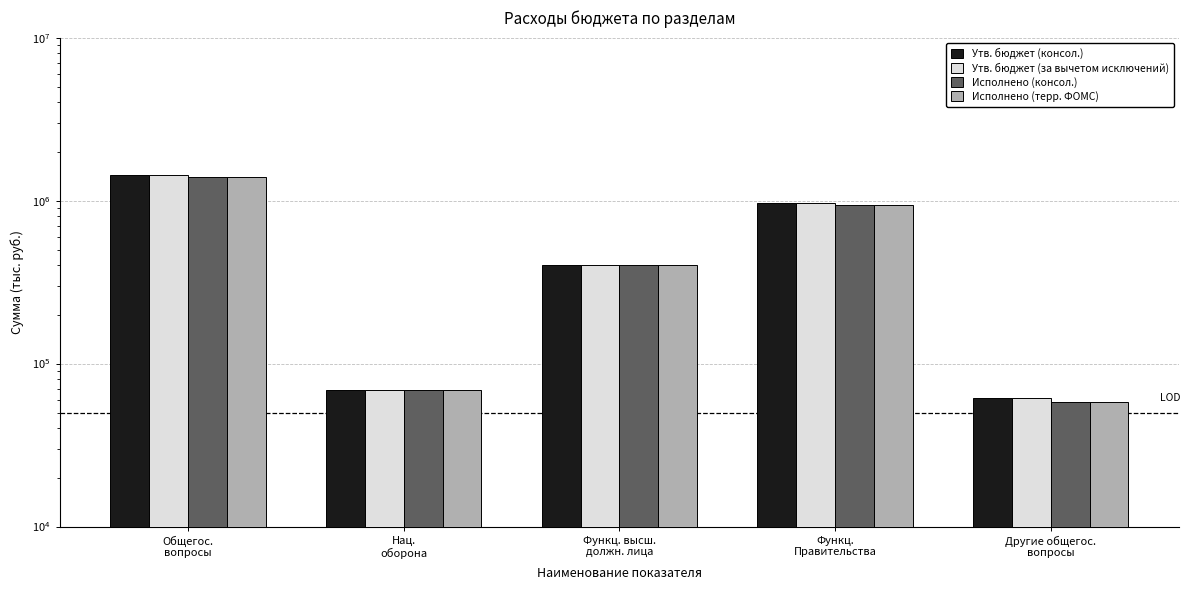

Rank the series by their maximum value, from lowest to highest.

Исполнено (консол.), Исполнено (терр. ФОМС), Утв. бюджет (консол.), Утв. бюджет (за вычетом исключений)